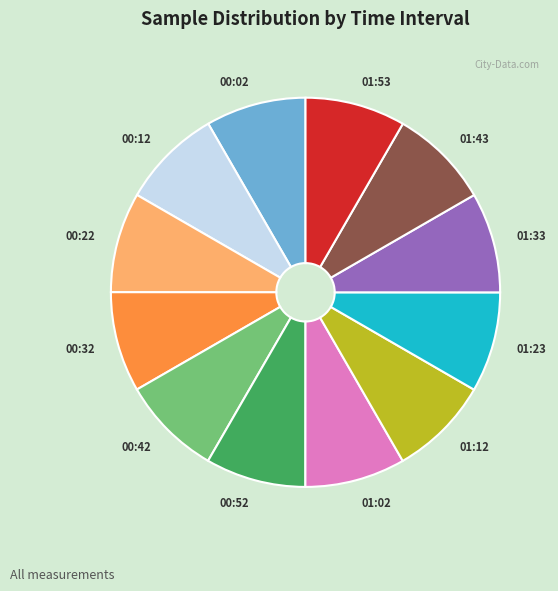

Is 00:12 the majority of the pie?

No